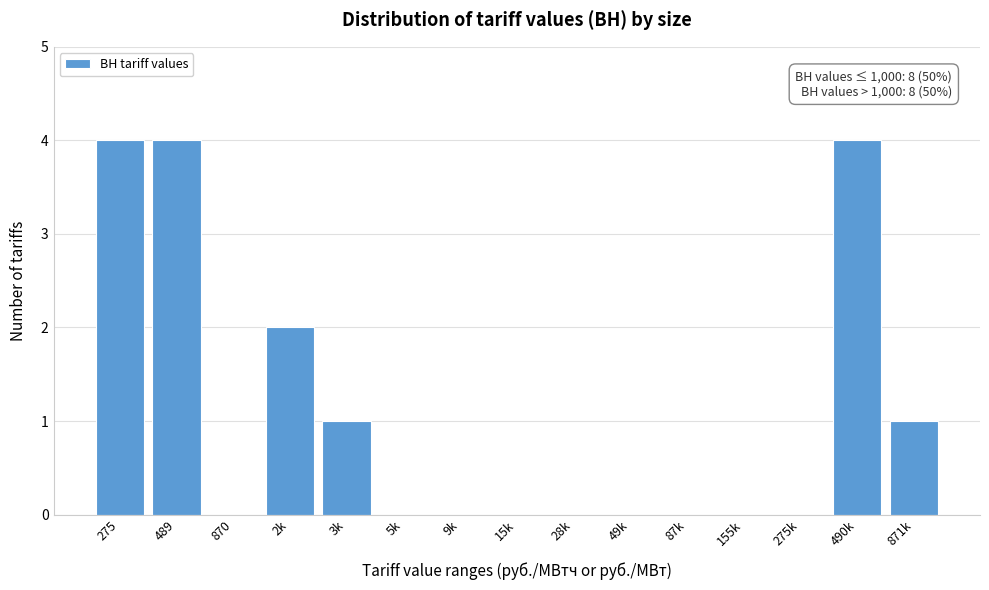

Reading right to left, list all the values displayed in this chart.

871k=1	490k=4	275k=0	155k=0	87k=0	49k=0	28k=0	15k=0	9k=0	5k=0	3k=1	2k=2	870=0	489=4	275=4